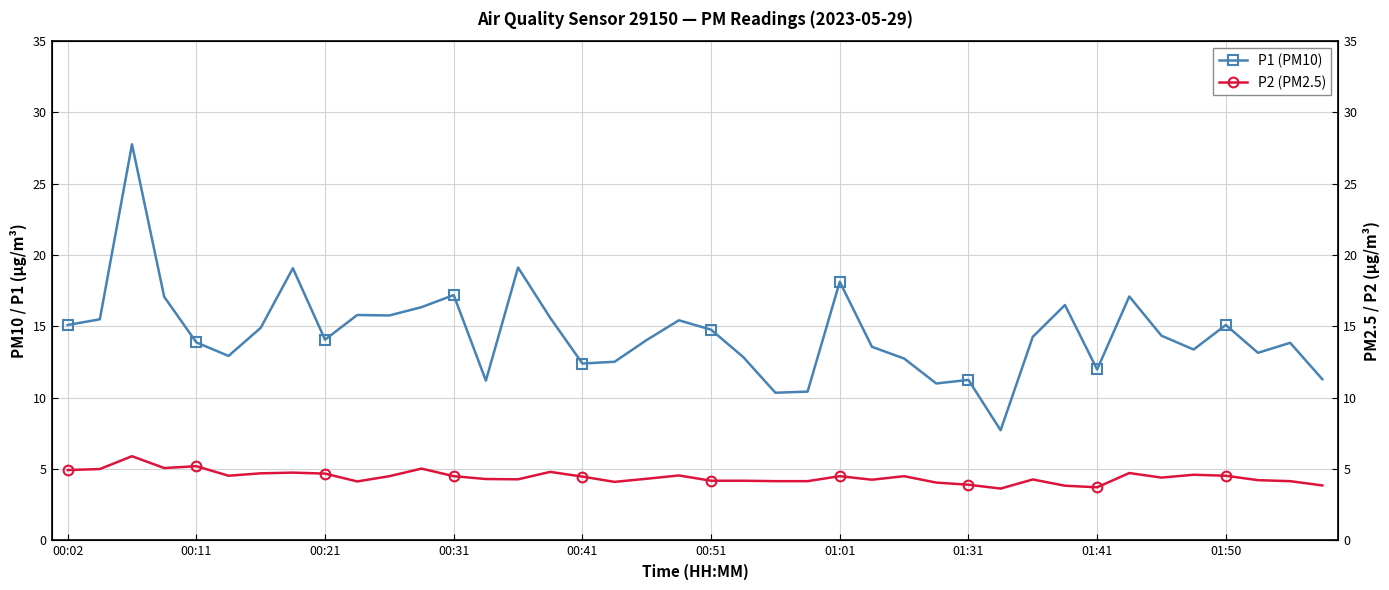

Where is P1 (PM10) nearest to the value 17?

00:31